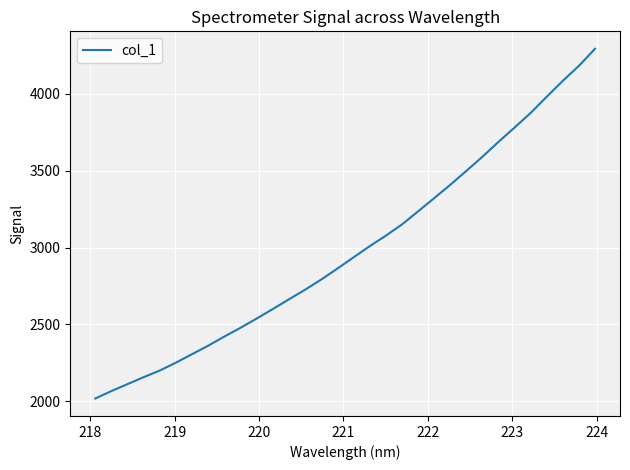

What is the maximum value shown in the chart?

4292.5